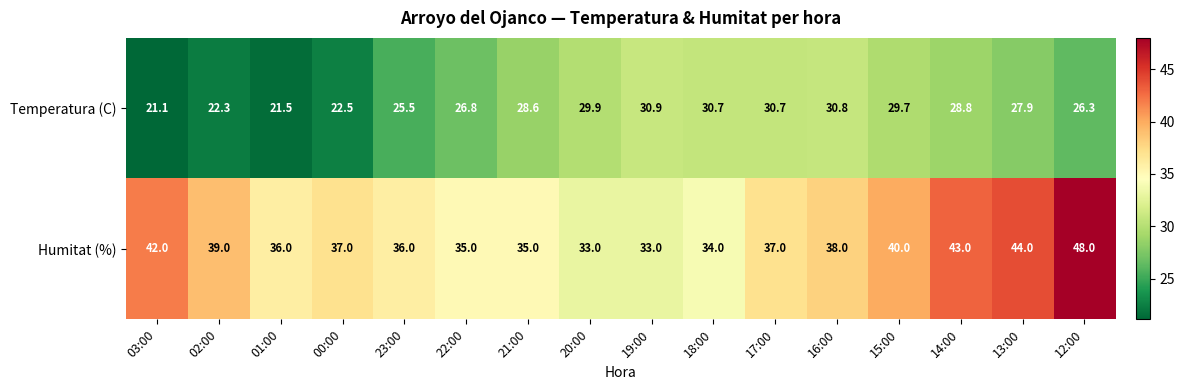

What is the sum of the Humitat (%) values at 23:00 and 22:00?

71.0